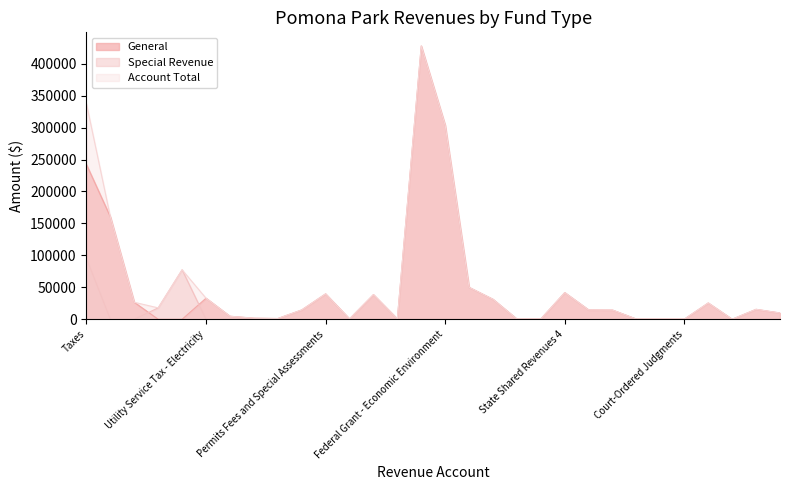

At which category does Account Total reach its first local valley?

Second Local Option Fuel Tax